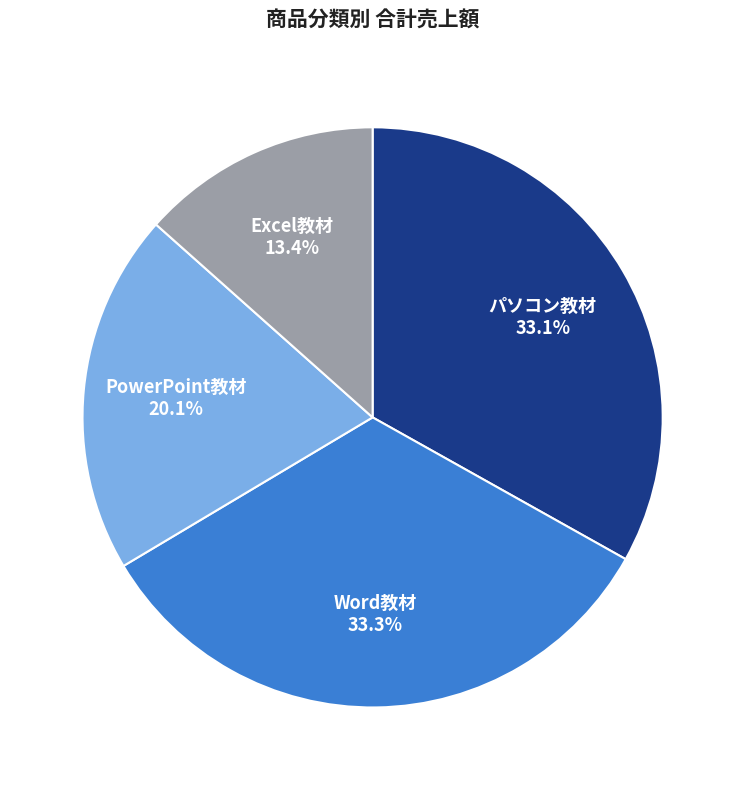

Approximately how many times larger is the value at パソコン教材 compared to PowerPoint教材?

1.6